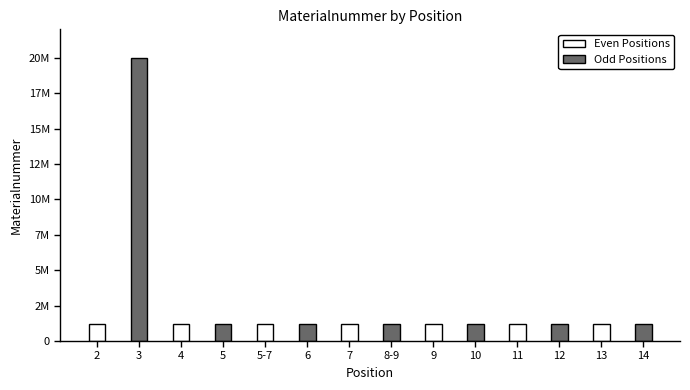

What are all the series names shown in the legend?

Even Positions, Odd Positions